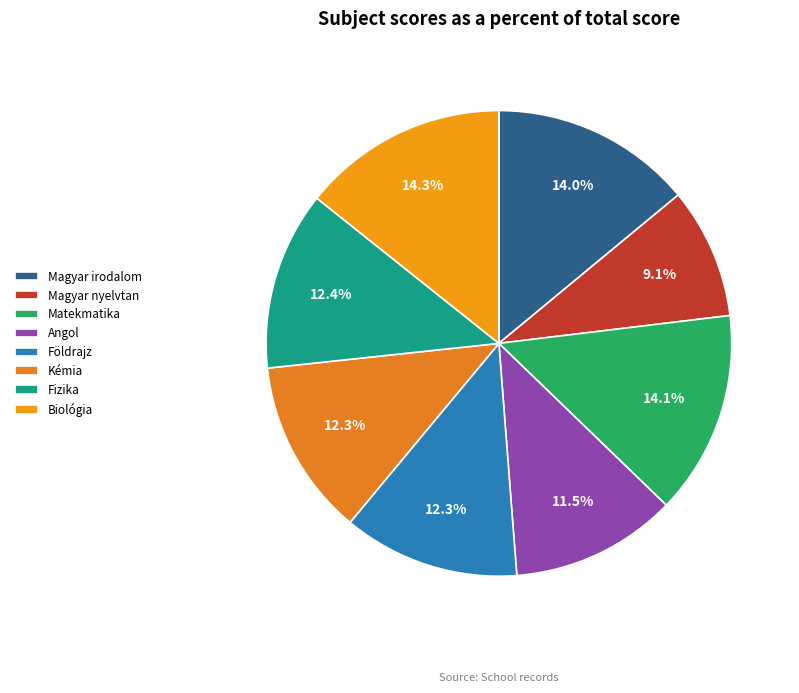

Is Biológia the majority of the pie?

No